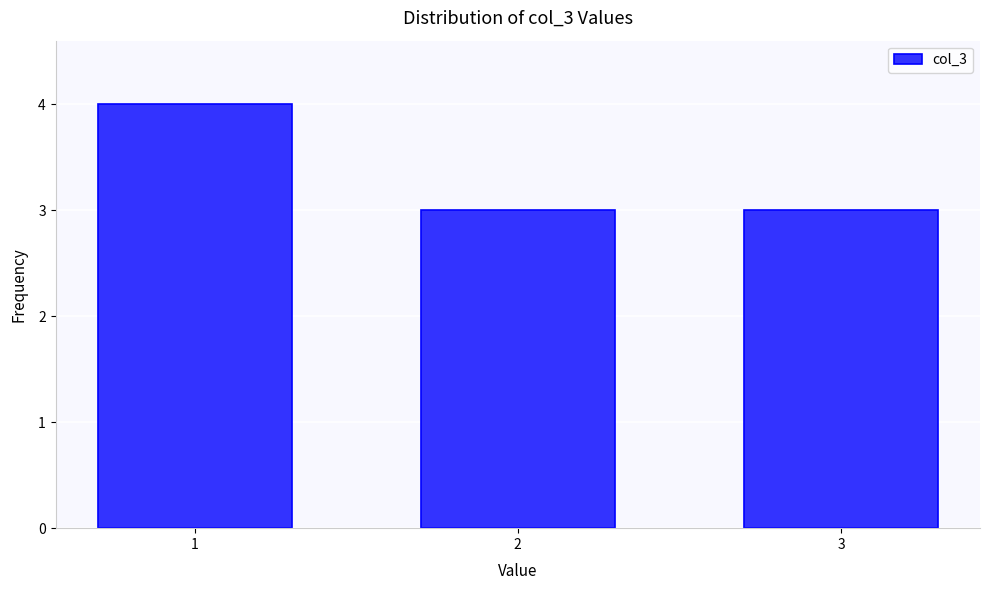

Reading left to right, transcribe all the data shown in this chart.

1=4	2=3	3=3